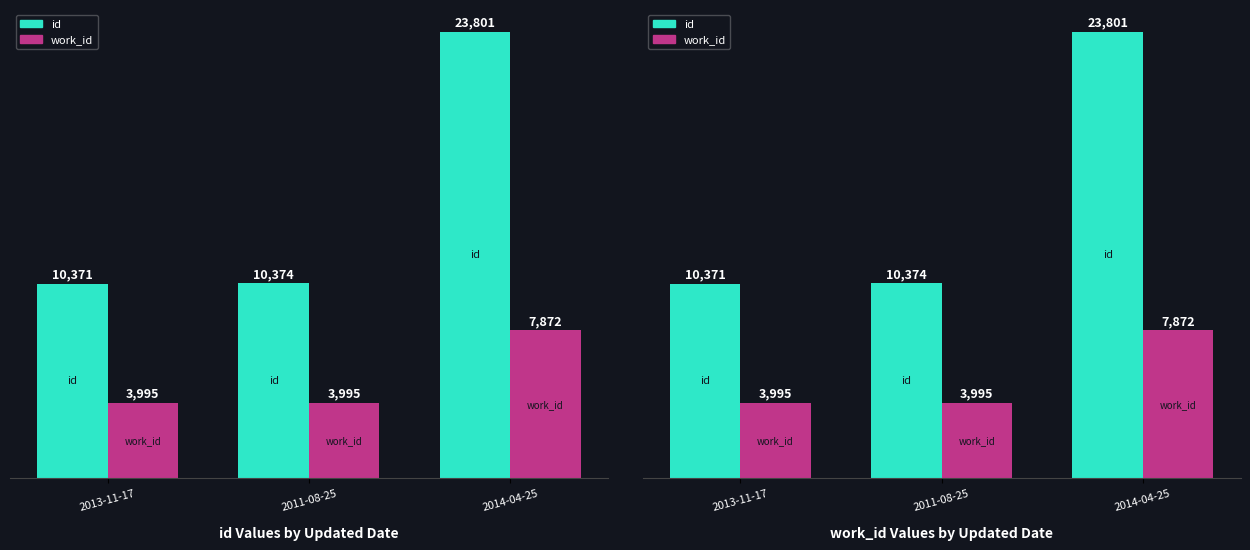

The value of work_id at 2013-11-17 is 3995. True or false?

True